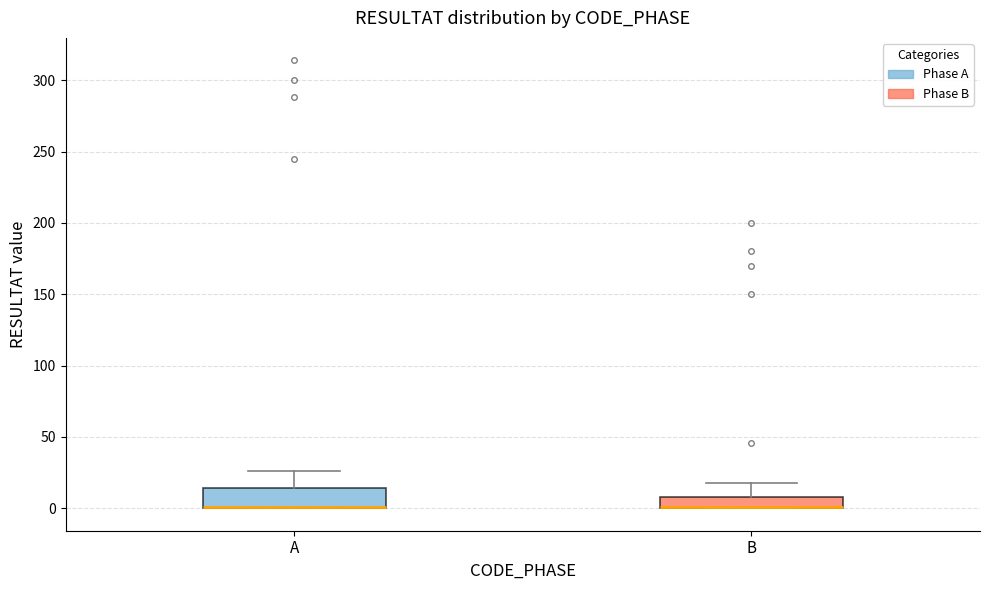

Where is the lower edge of the box for B on the y-axis? The values are not printed on the chart, so give them approximately, as read against the axis.

0